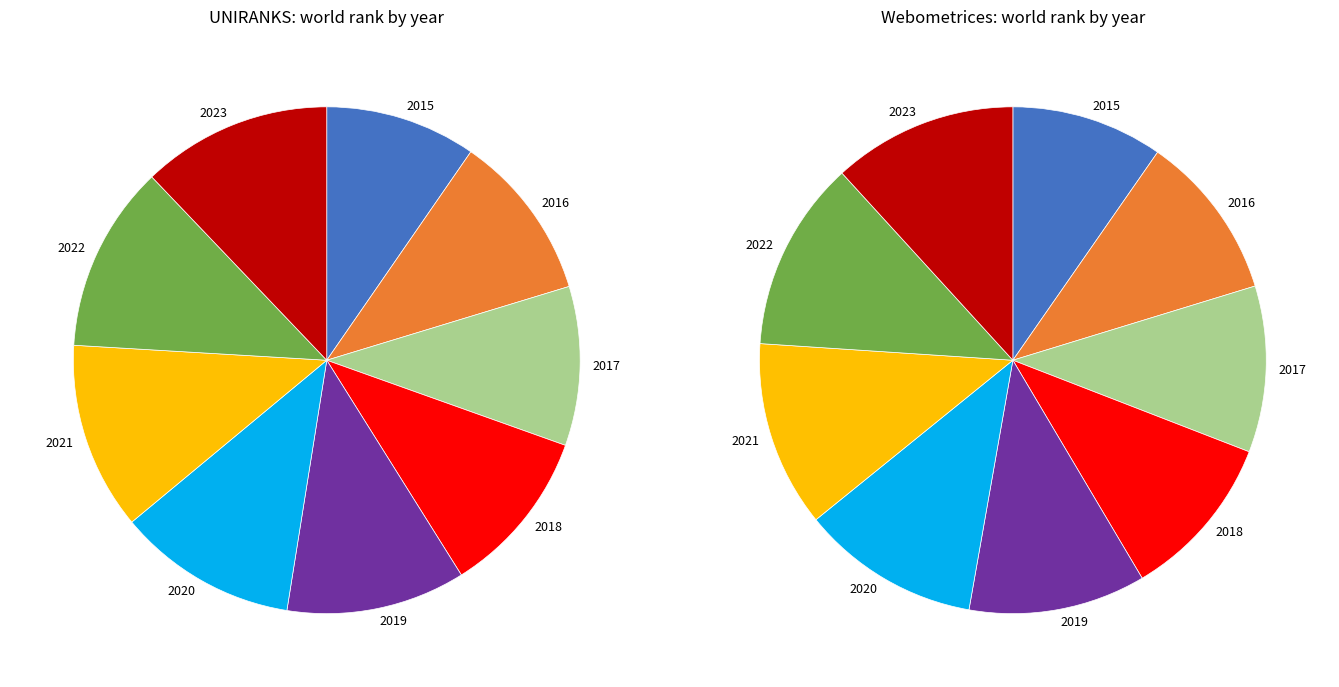

What is the difference between the highest and lowest values at 3?

137